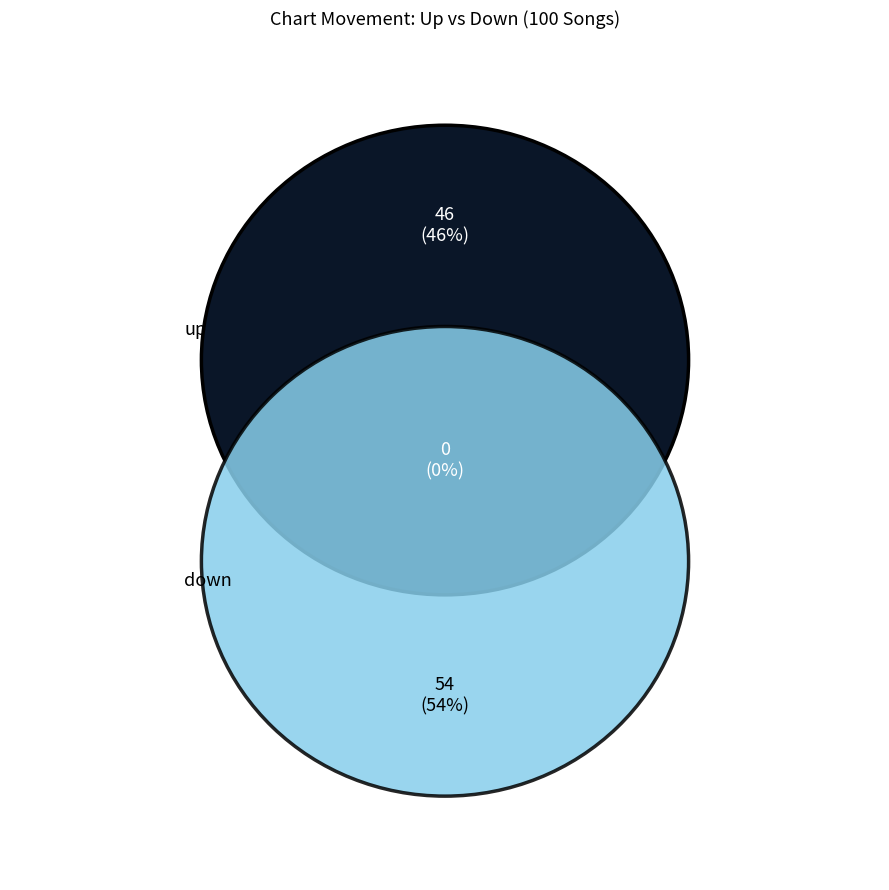

The down slice represents 54% of the pie. True or false?

True